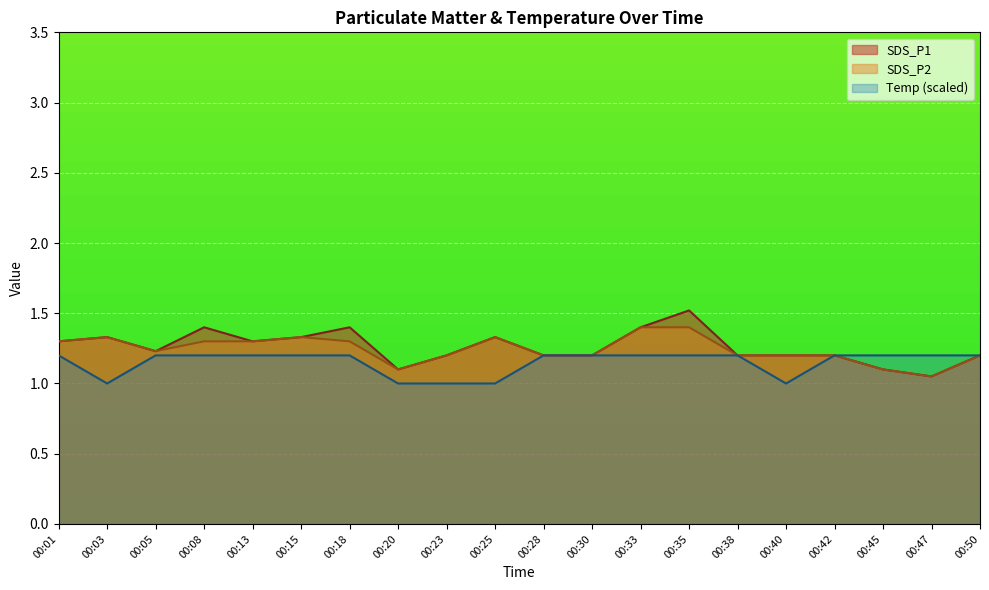

At which category is the sum across all series the highest?

00:35